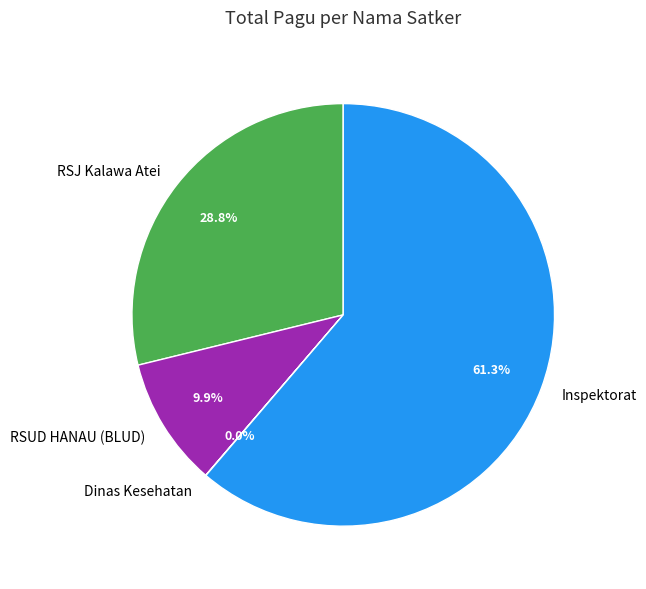

Which slice is the largest?

Inspektorat